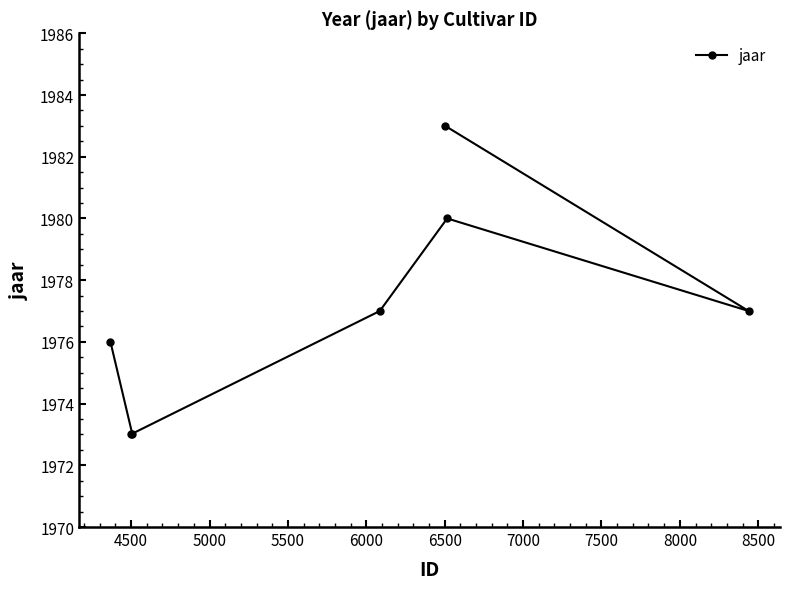

What is the minimum value shown in the chart?

1973